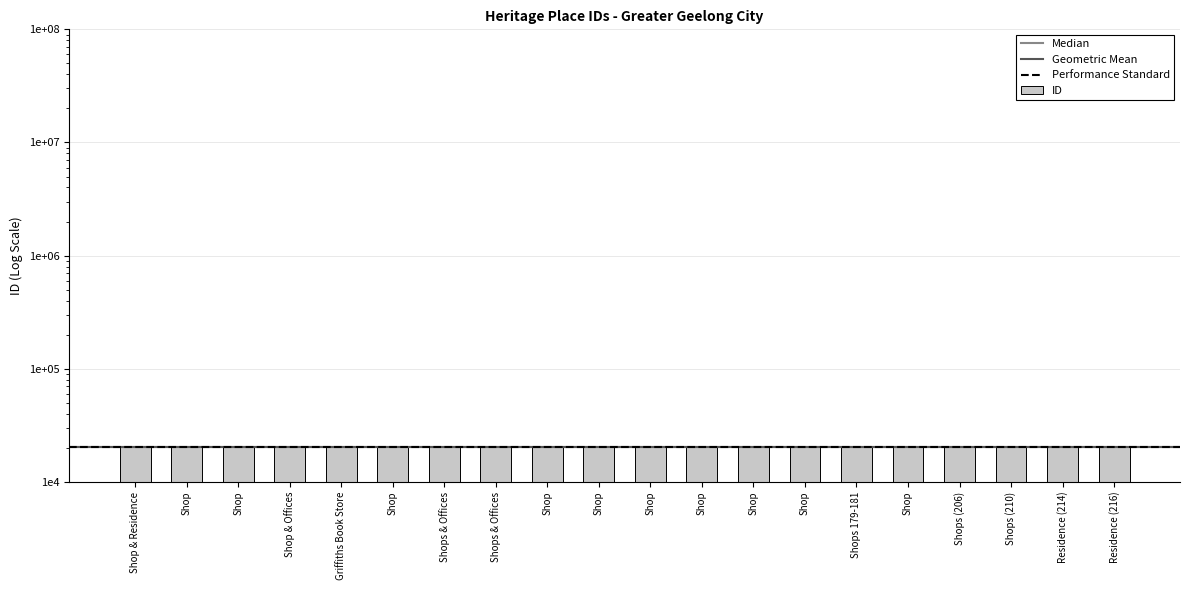

The chart shows a value of 6616 at Shops (210). True or false?

False